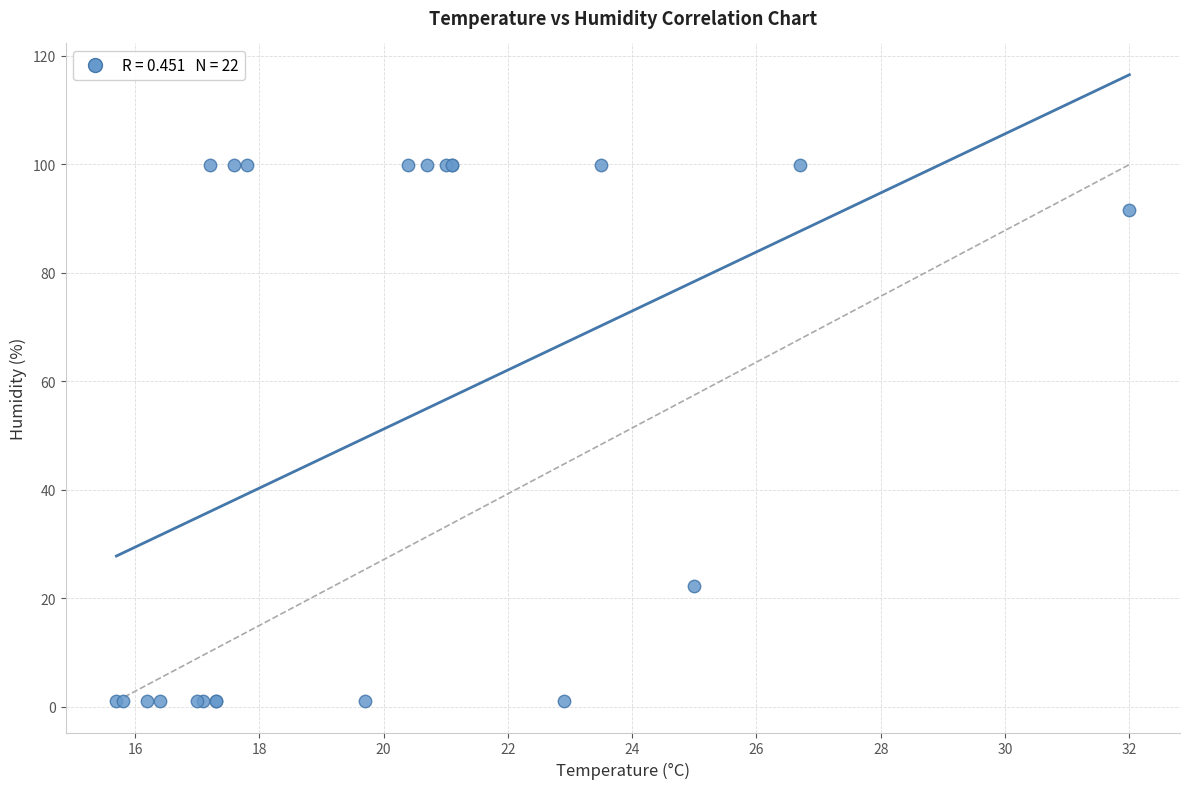

What Y value in the scatter plot is closest to 50?

22.2